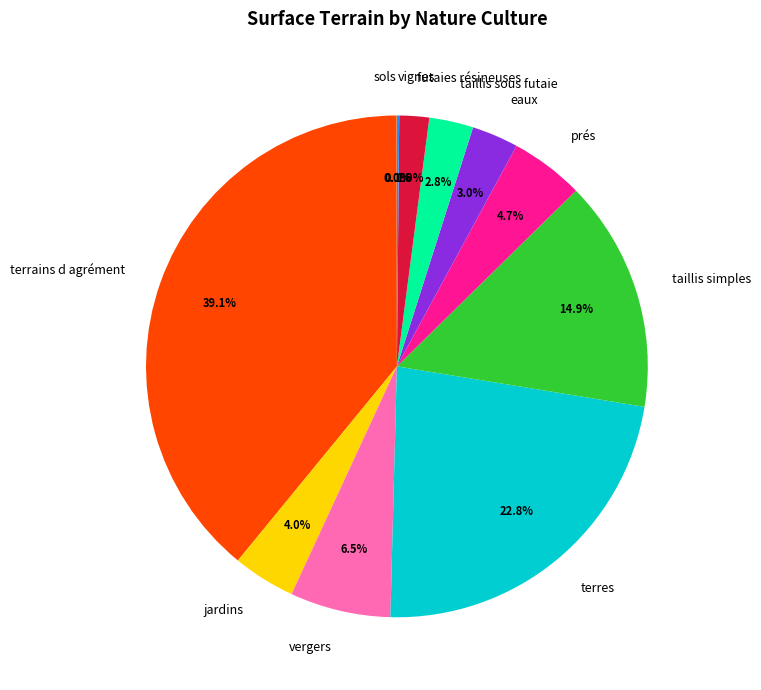

What is the ratio of the value at eaux to the value at futaies résineuses?

1.6